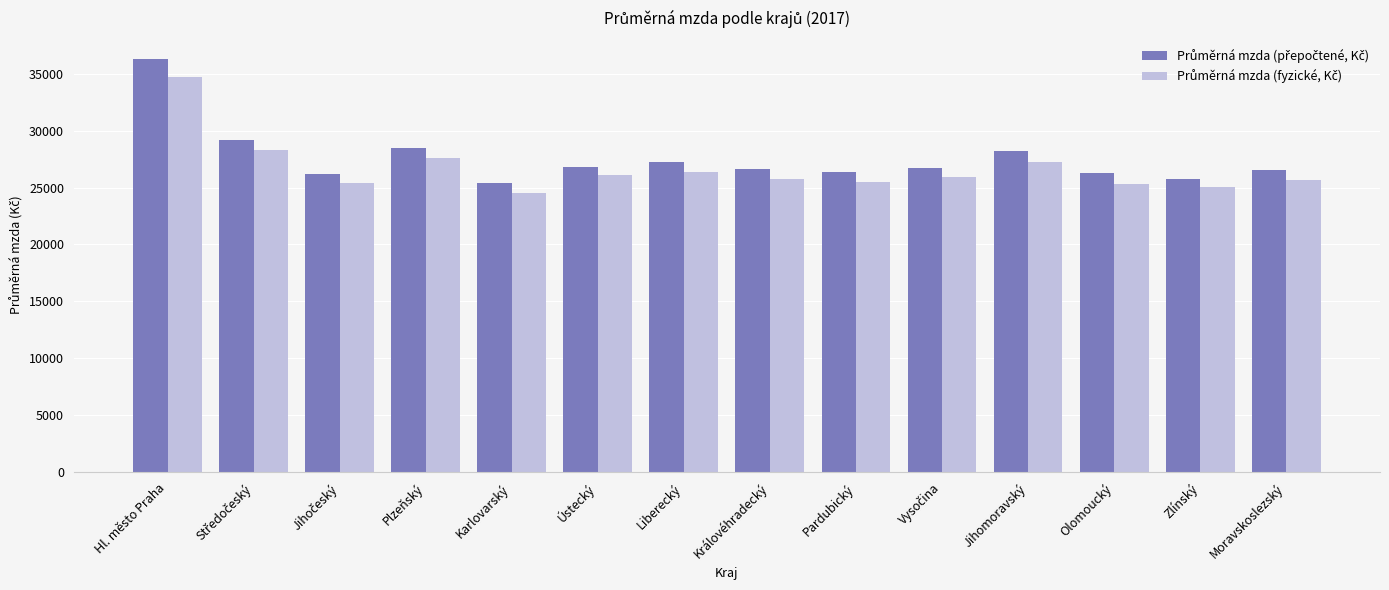

What is the spread (max minus min) of values at Moravskoslezský?

798